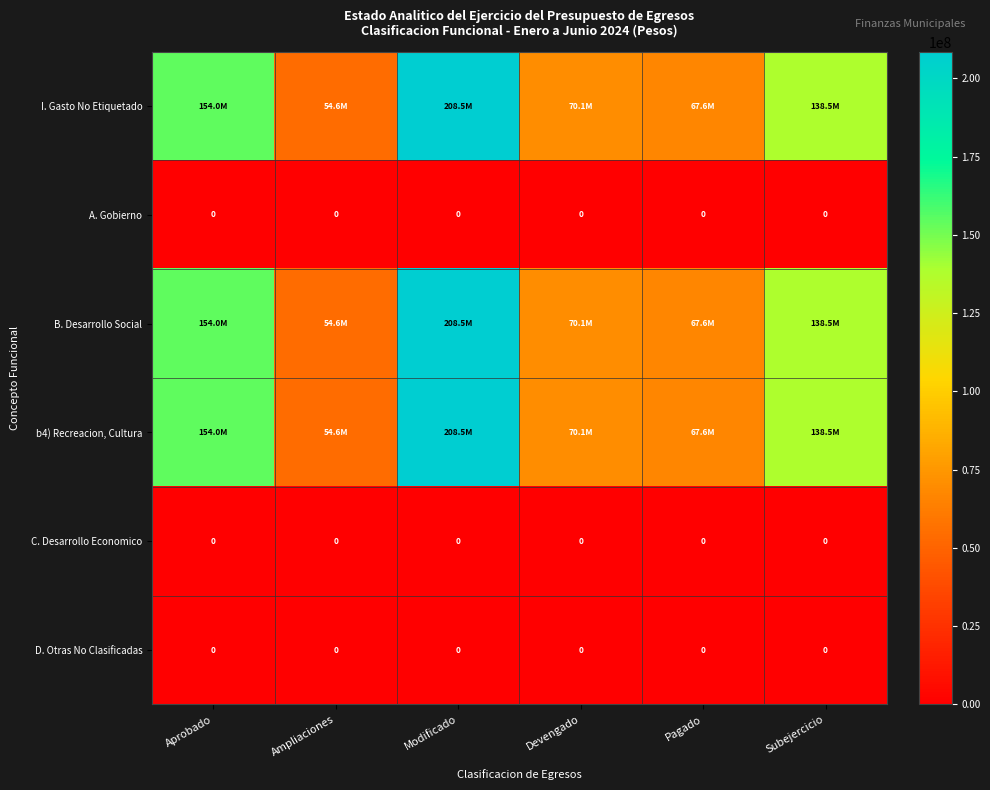

Between Pagado and Ampliaciones, which is larger?

Pagado